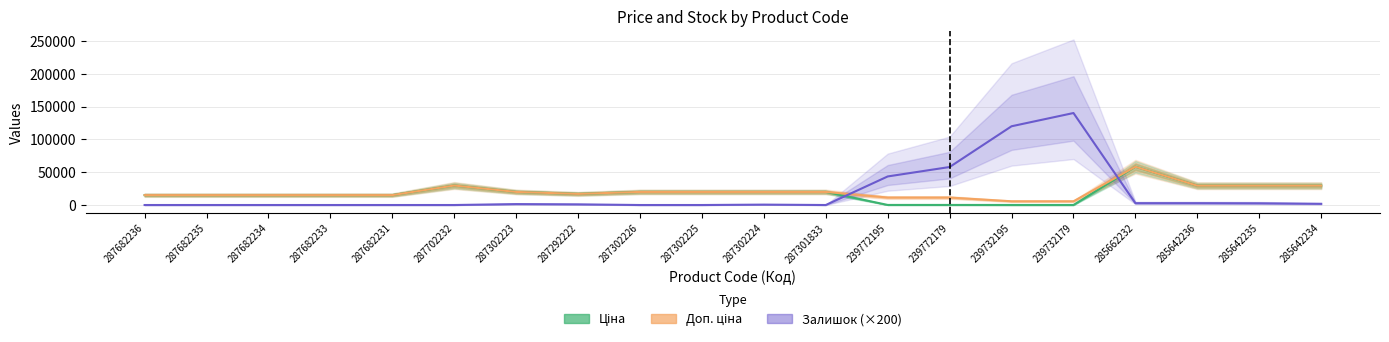

What are all the series names shown in the legend?

Ціна, Доп. ціна, Залишок (×200)